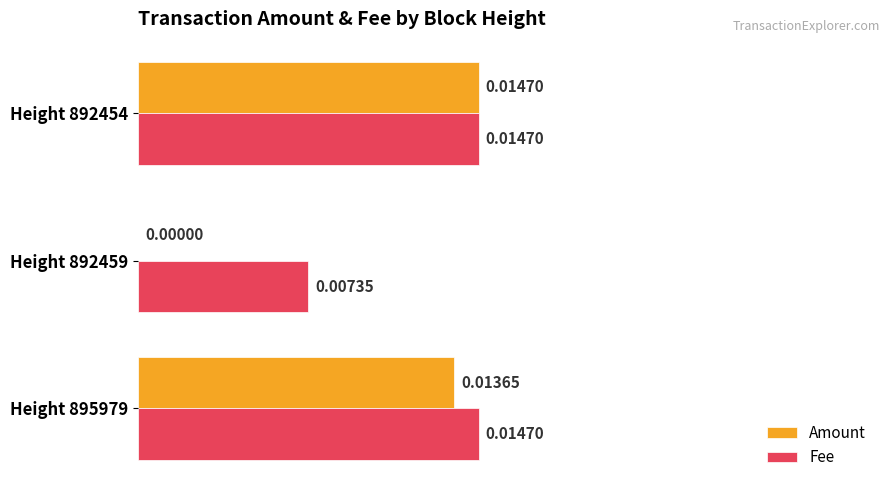

Which series changed the most between Height 895979 and Height 892454?

Amount